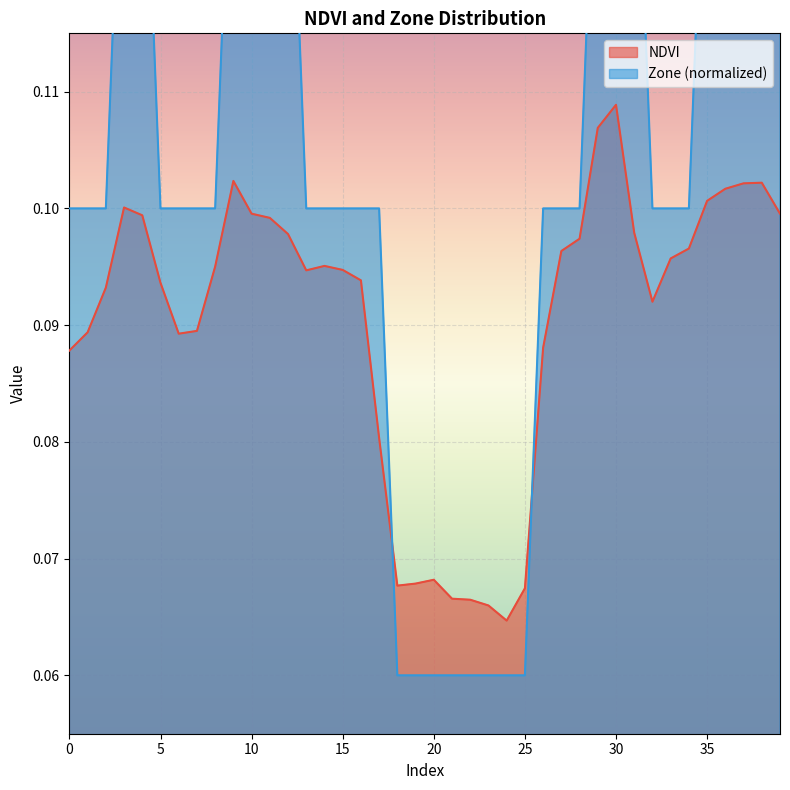

True or false: Zone has a value of 0.1 at 27.

True